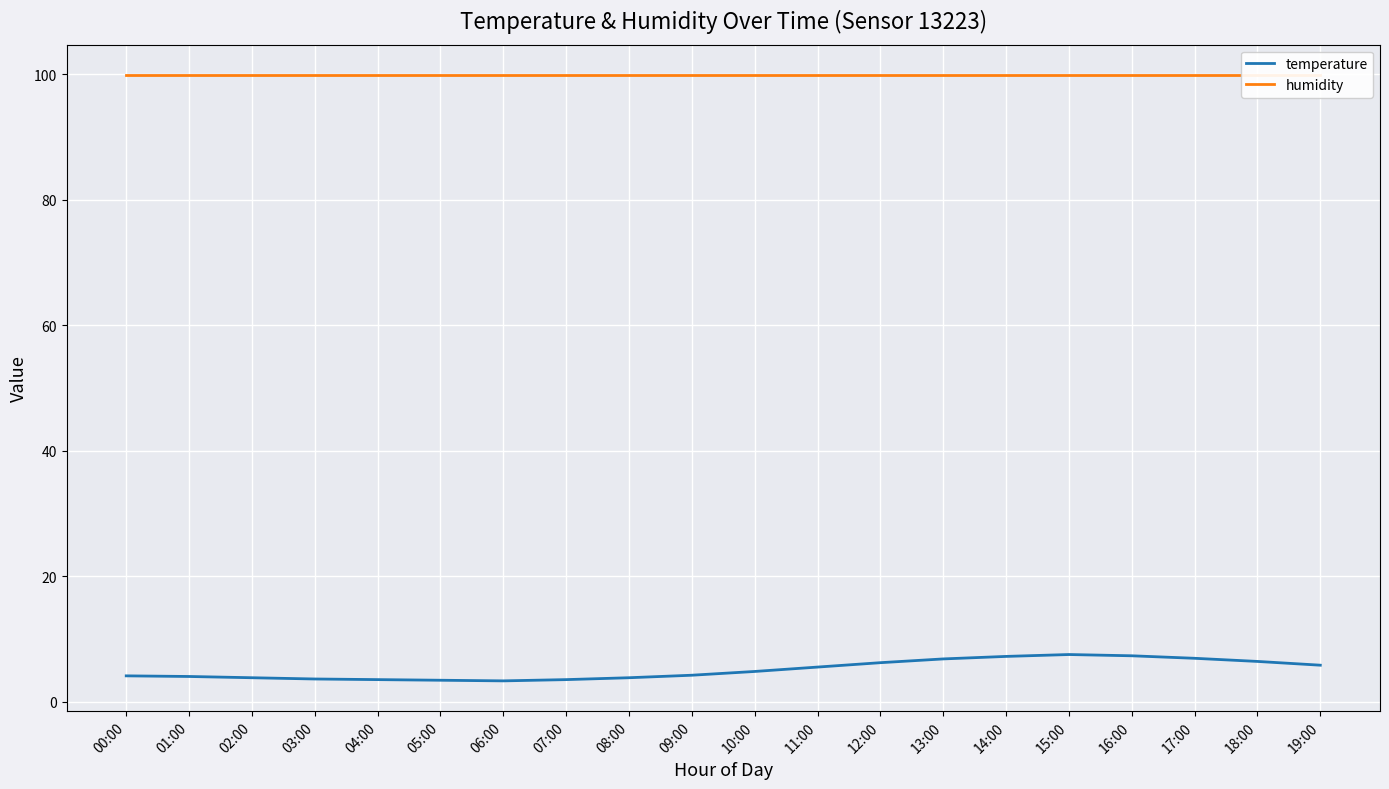

What is the value of the temperature point at the 10th from the left?

4.2